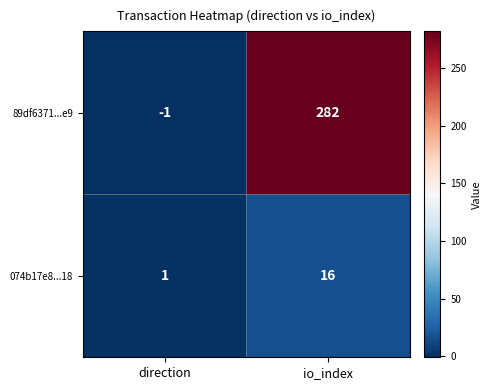

What is the total value across all series at io_index?

298